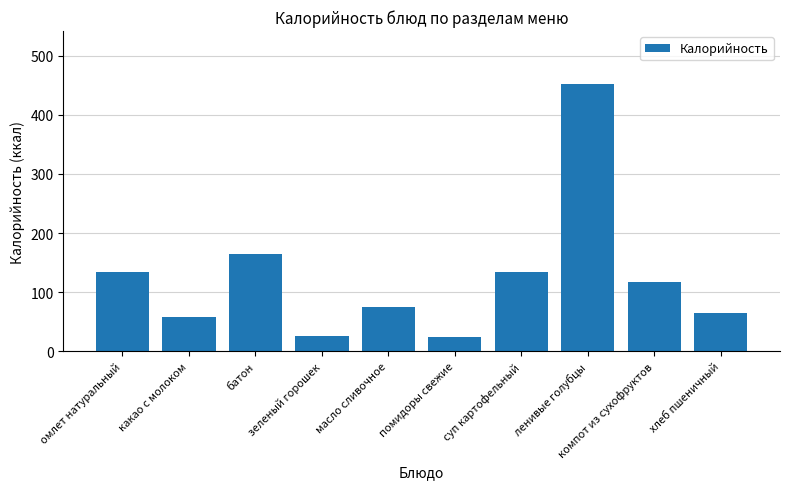

What is the label of the 4th bar from the left?

зеленый горошек